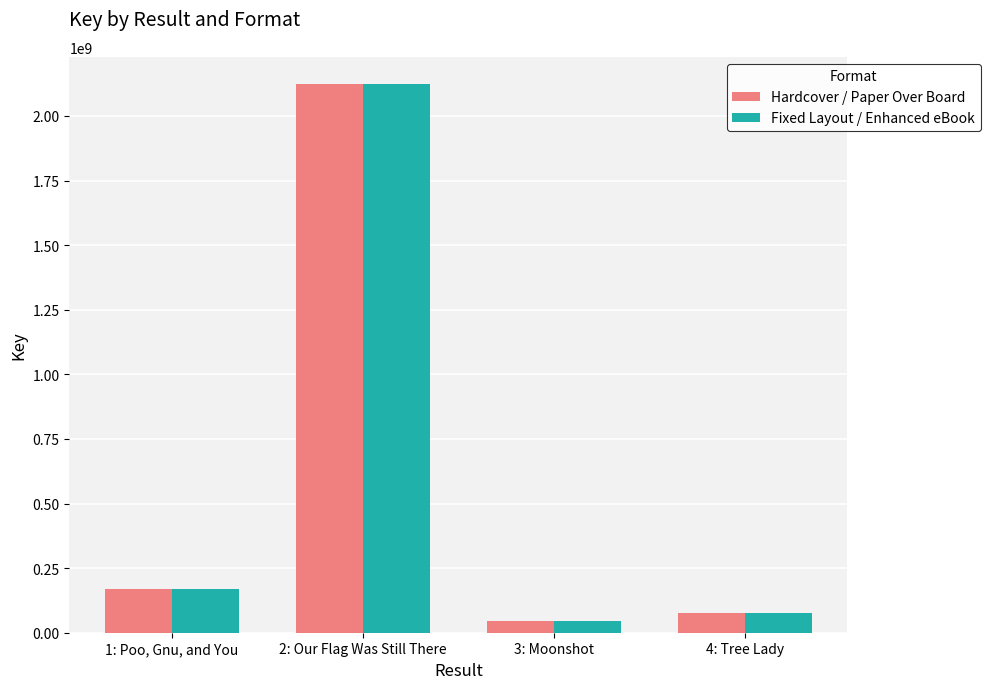

True or false: Hardcover / Paper Over Board has a value of 44695299 at 3: Moonshot.

True